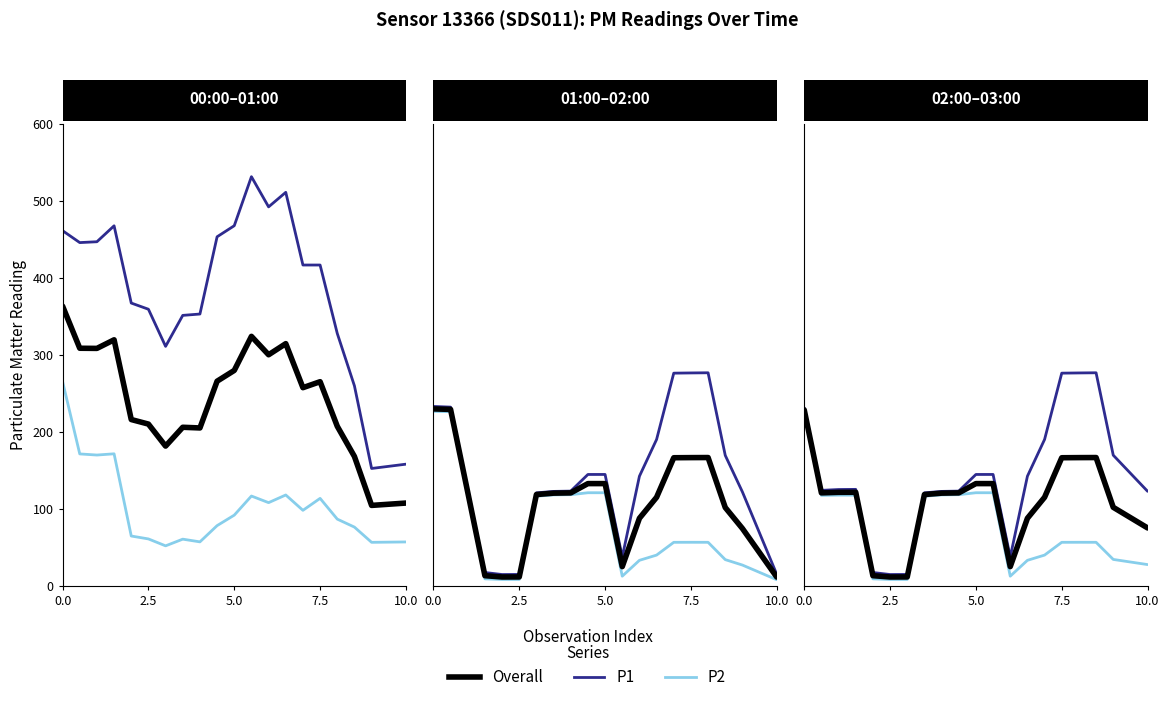

What are all the series names shown in the legend?

Overall, P1, P2